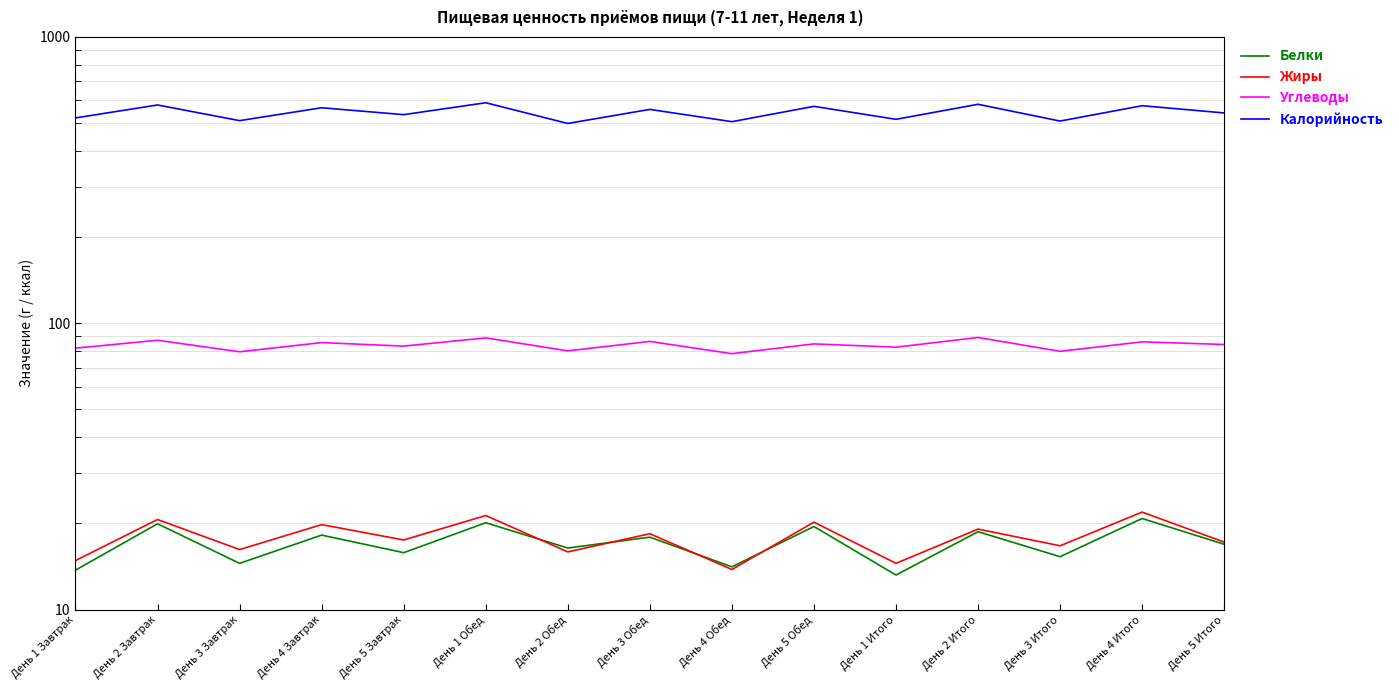

At which category is the sum across all series the highest?

День 1 Обед